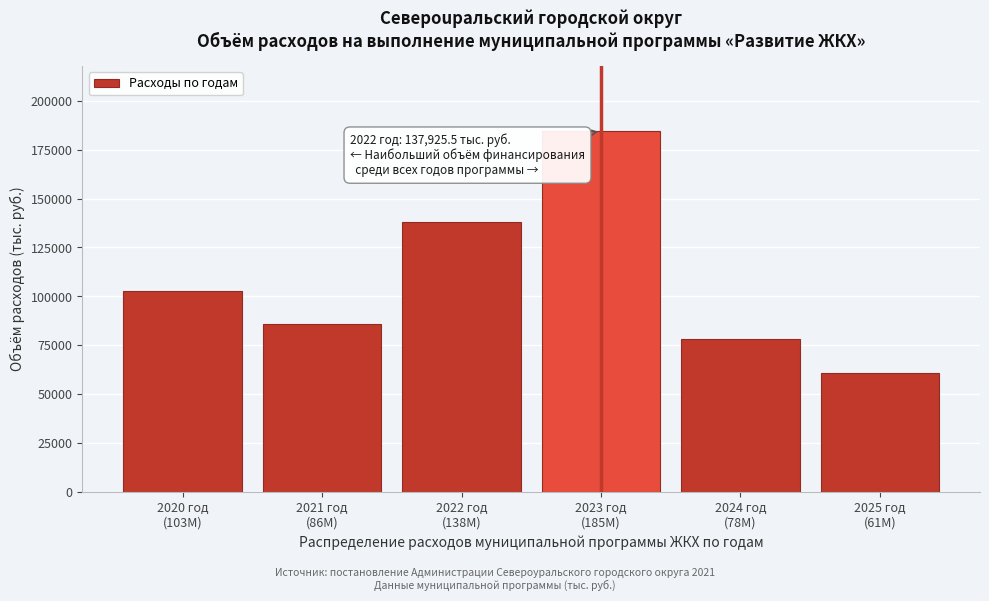

Reading left to right, transcribe all the data shown in this chart.

102852.1	85819.6	137925.5	184510.4	78214.9	60881.9